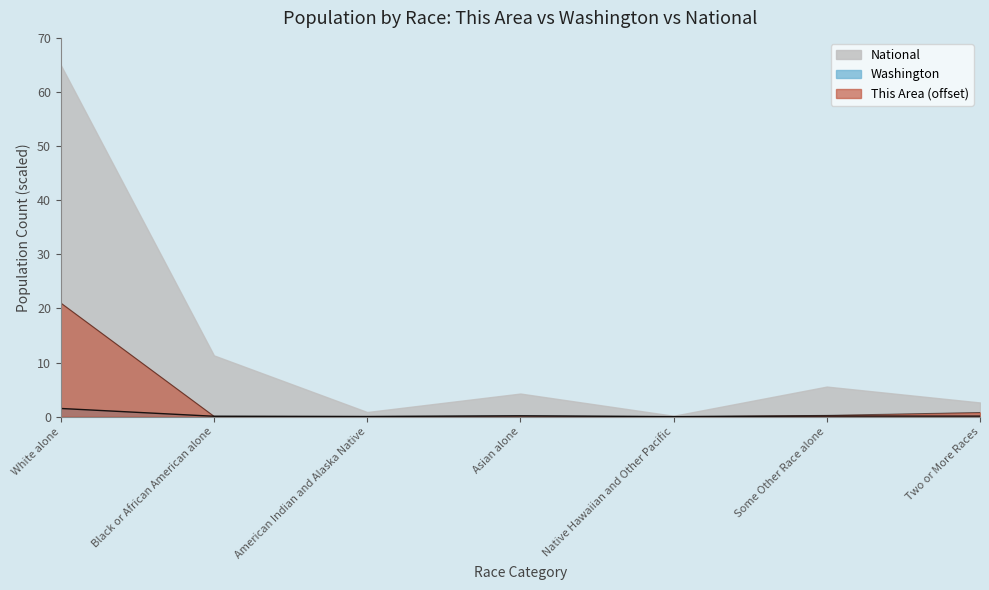

In Washington, how many points are lower than both neighbors (excluding endpoints)?

2